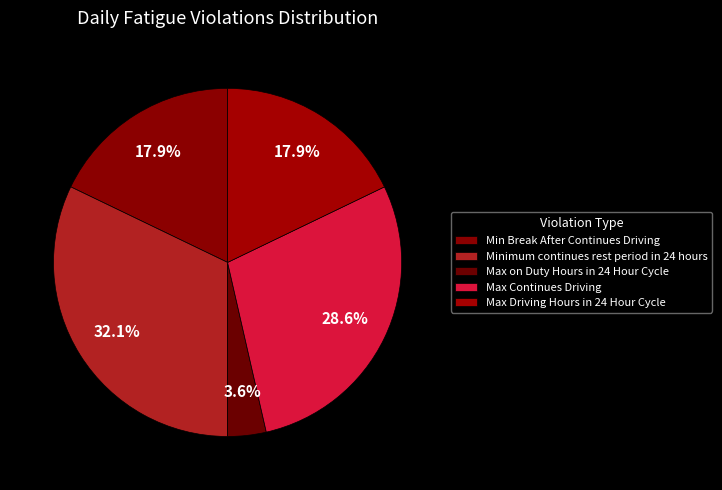

What is the change in value from Minimum continues rest period in 24 hours to Max Continues Driving?

-1